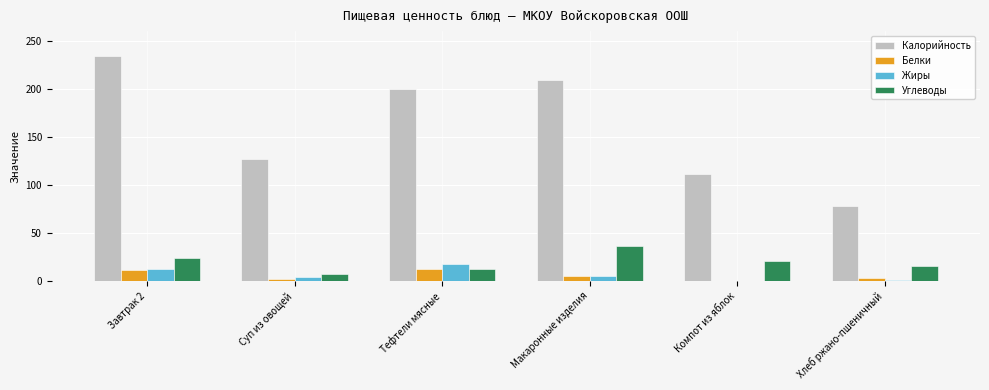

What is the maximum value shown in the chart?

234.6